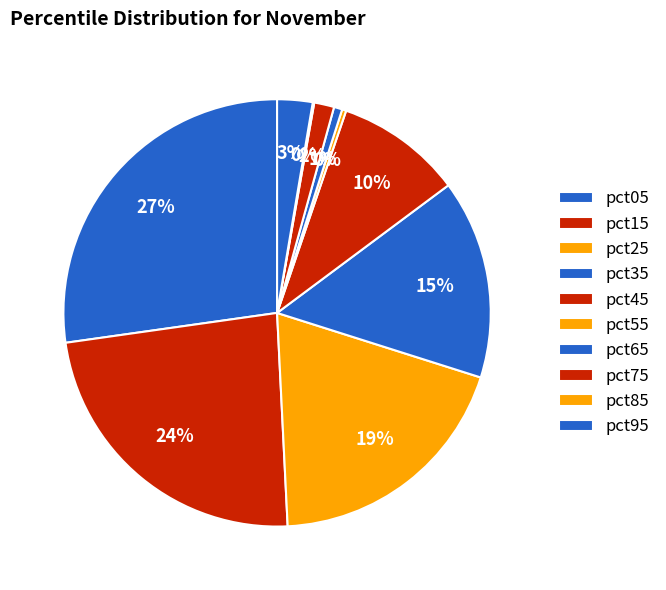

What is the largest slice in the pie chart?

pct05